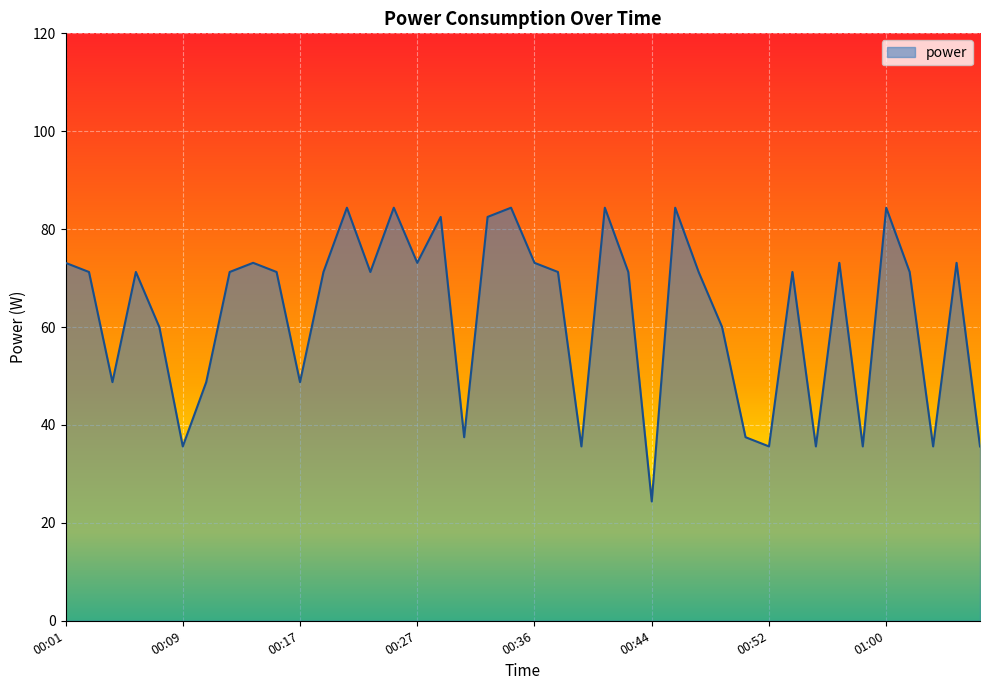

What is the maximum value shown in the chart?

84.4